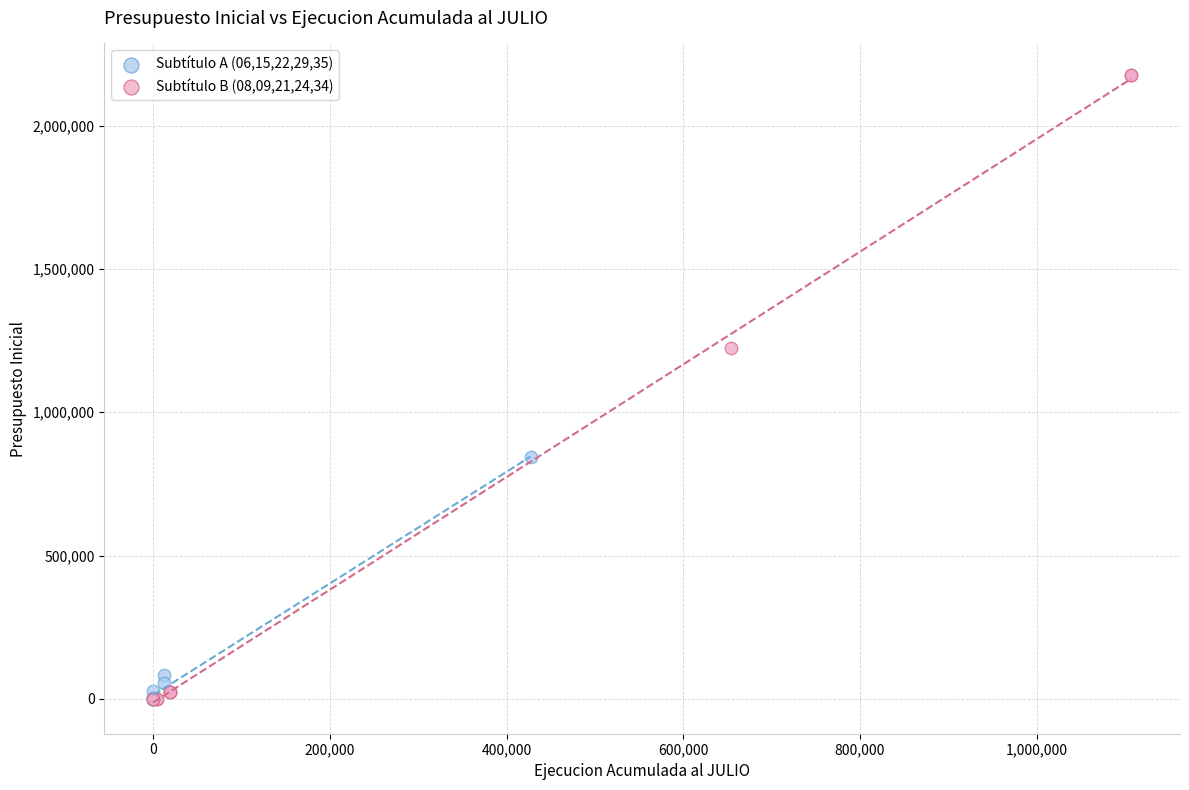

Which series reaches the maximum Y coordinate?

Subtítulo B (08,09,21,24,34)